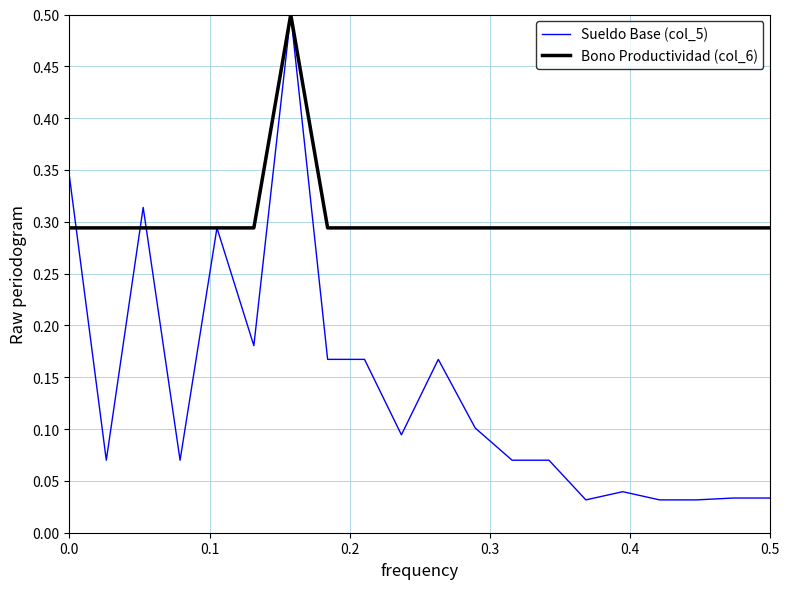

How many lines are shown in the chart?

2